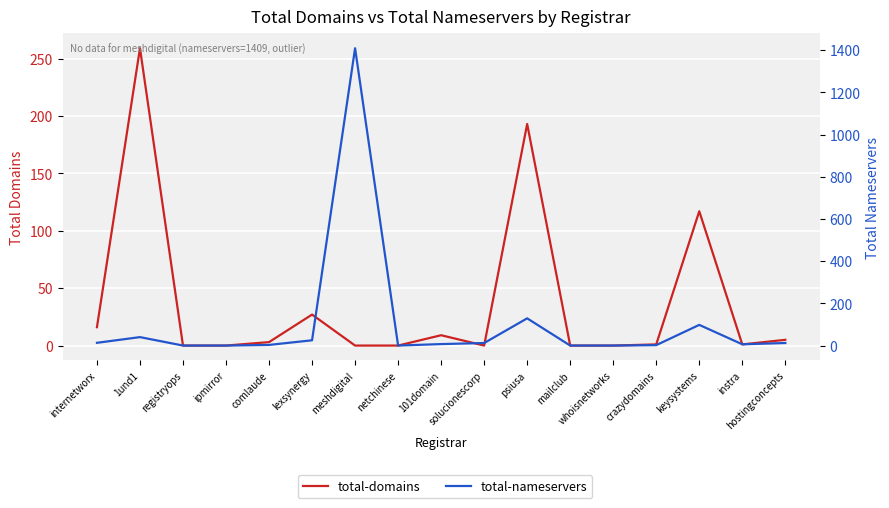

Which category has the highest value in the total-domains series?

1und1